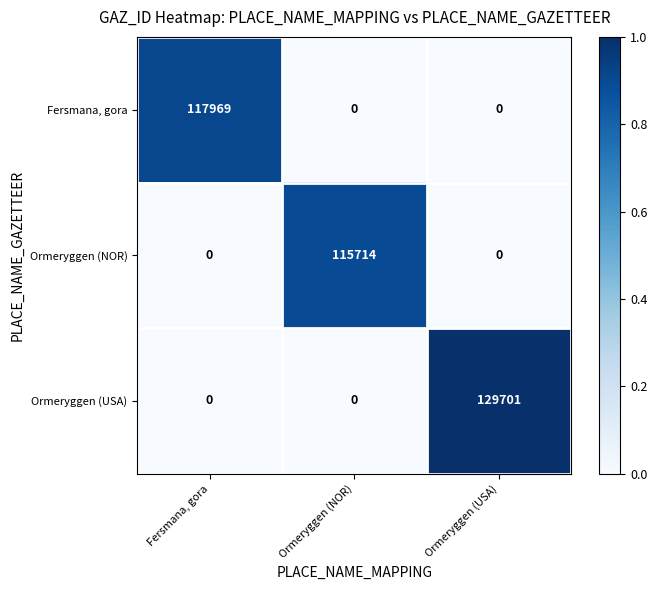

Which series has the largest total across all categories?

Ormeryggen (USA)